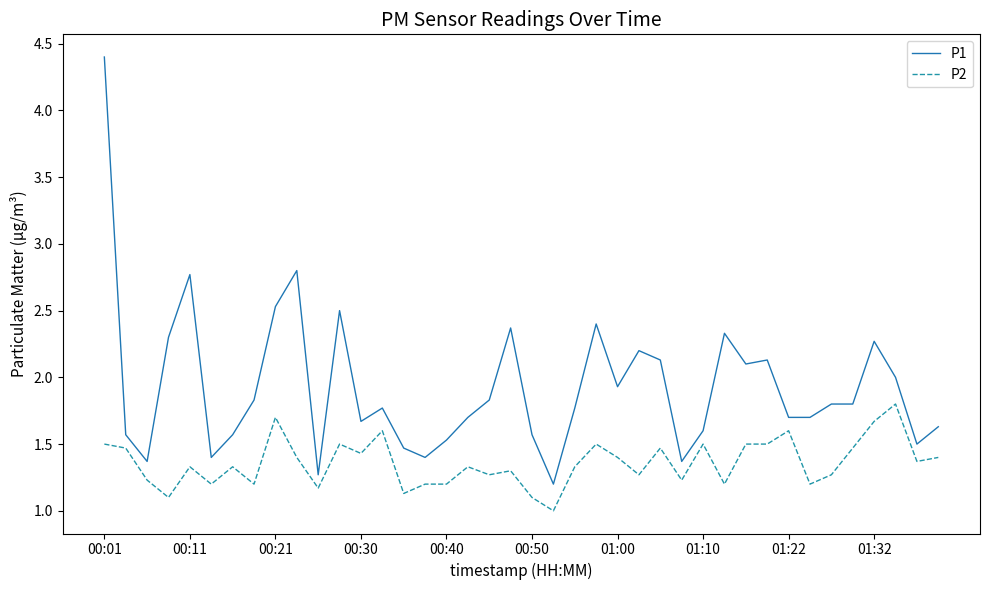

List the series in order of their peak value, highest first.

P1, P2